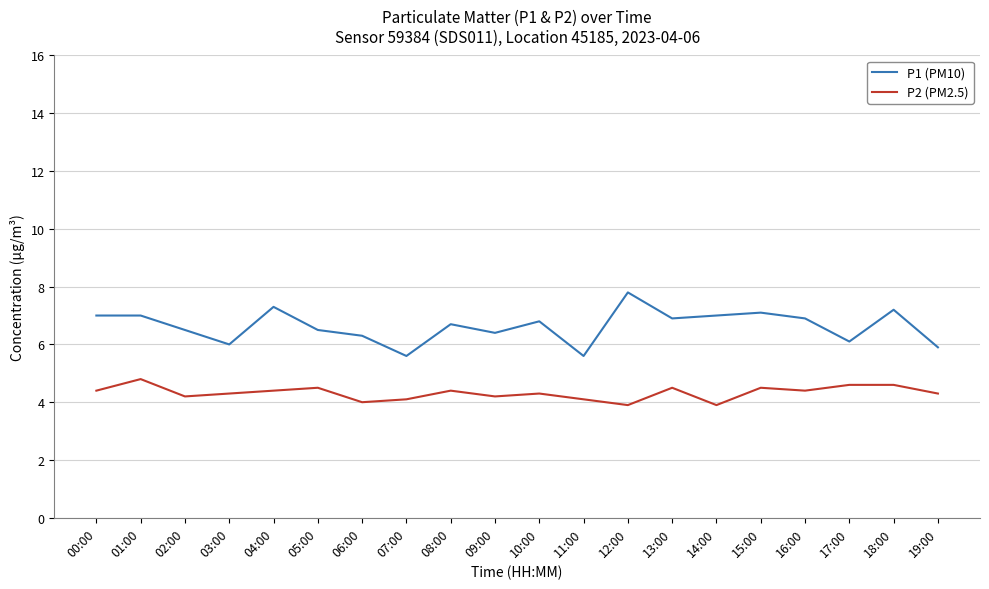

The P2 (PM2.5) series shows 2.8 at 01:00. True or false?

False